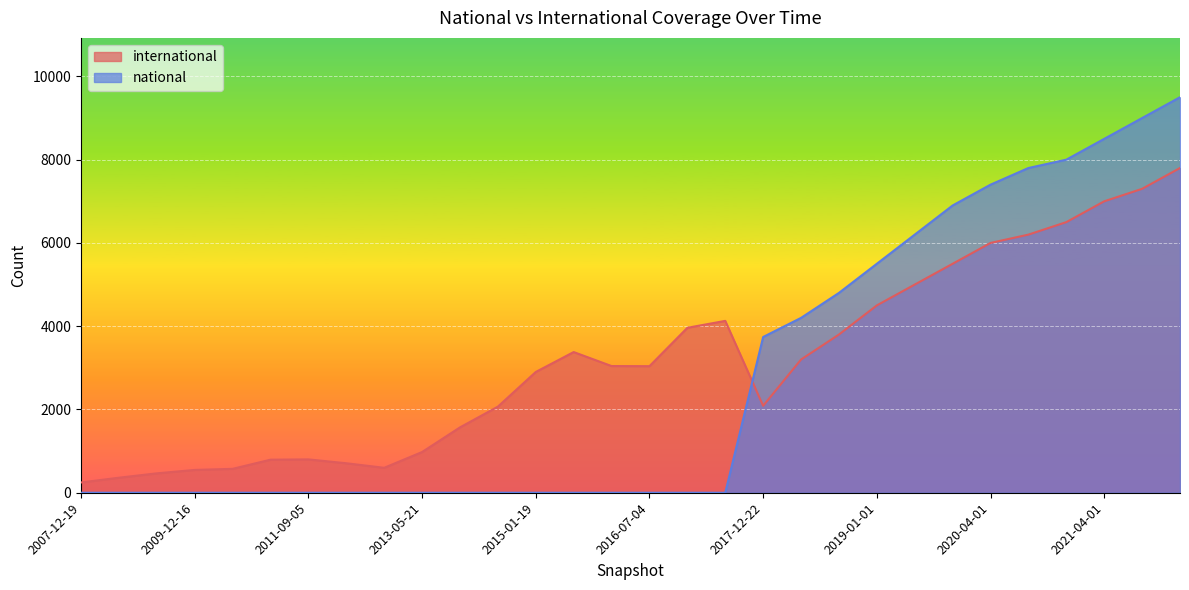

At which category is the sum across all series the highest?

2022-01-01